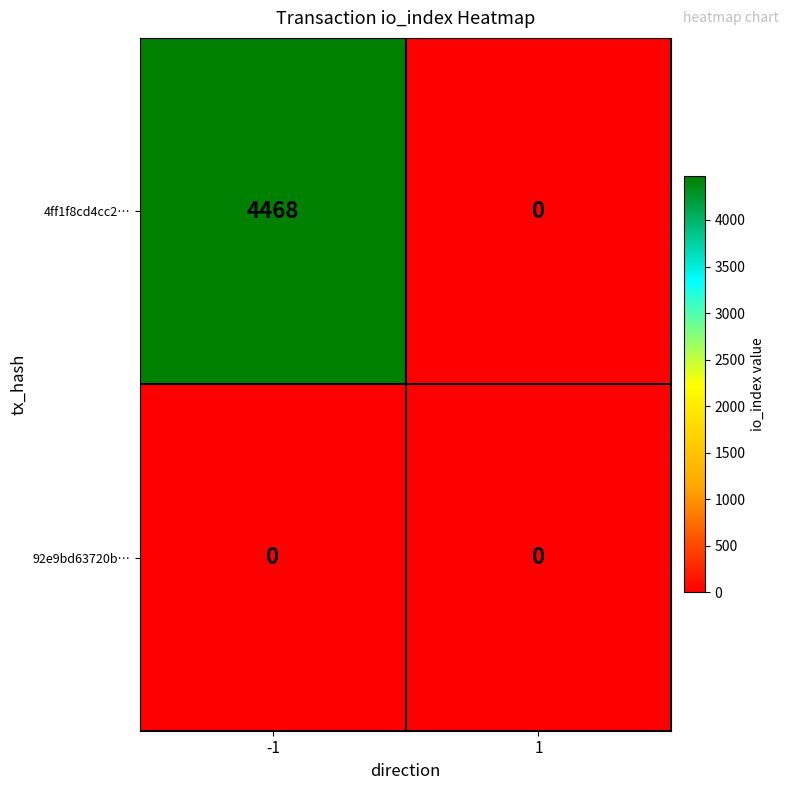

List the series in order of their overall mean, lowest first.

92e9bd63720b…, 4ff1f8cd4cc2…